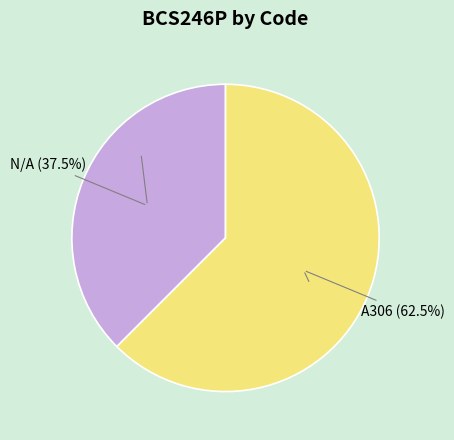

What is the smallest slice in the pie chart?

N/A